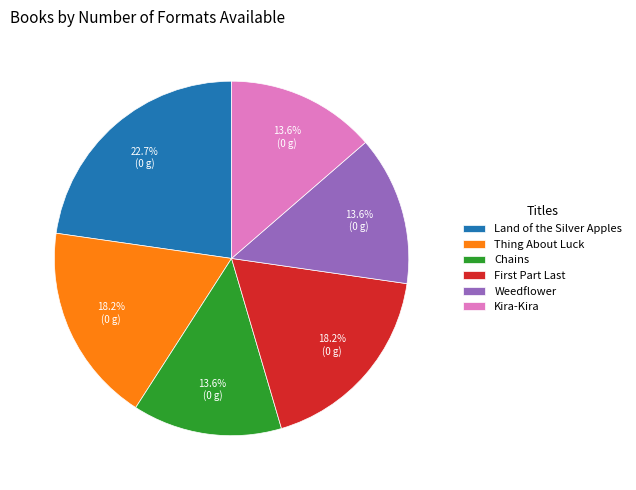

The Chains slice represents 14% of the pie. True or false?

True